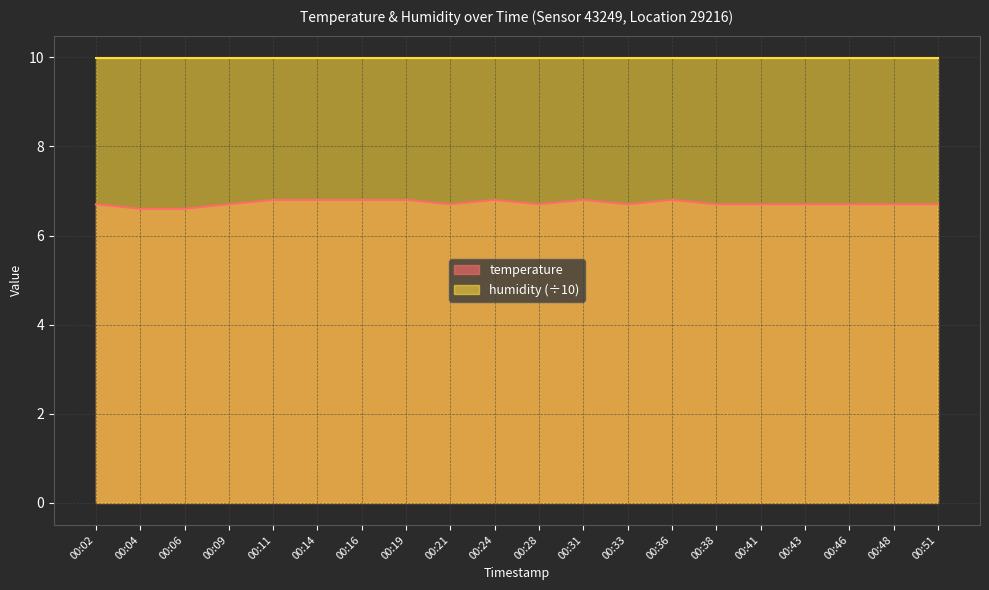

Rank the categories by value from highest to lowest.

00:11, 00:14, 00:16, 00:19, 00:24, 00:31, 00:36, 00:02, 00:09, 00:21, 00:28, 00:33, 00:38, 00:41, 00:43, 00:46, 00:48, 00:51, 00:04, 00:06